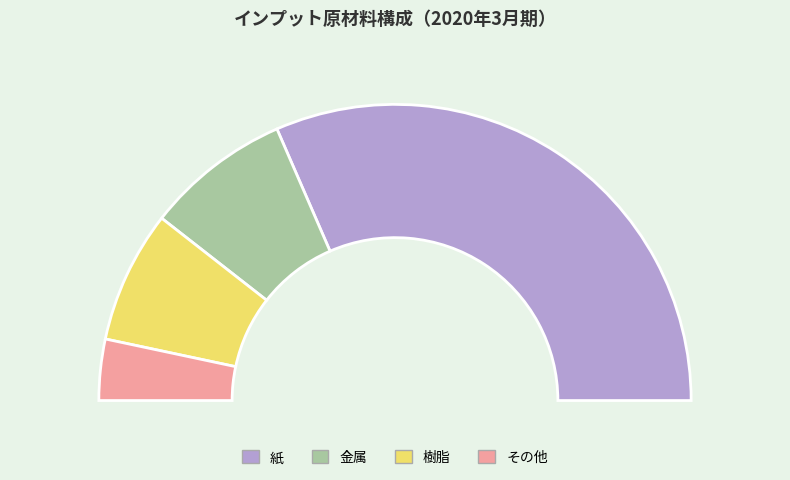

Which category accounts for the majority?

紙